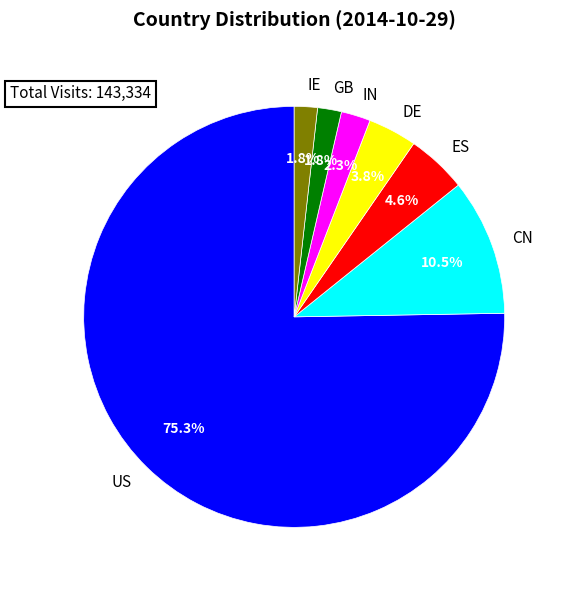

What percentage is NOT represented by IN?

97.7%